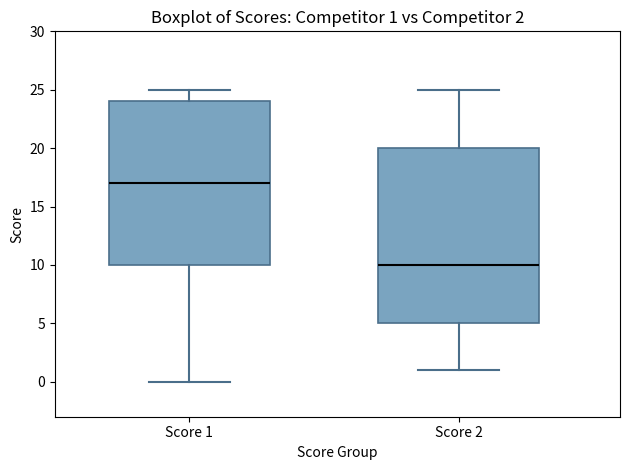

Which box has the highest median line?

Score 1